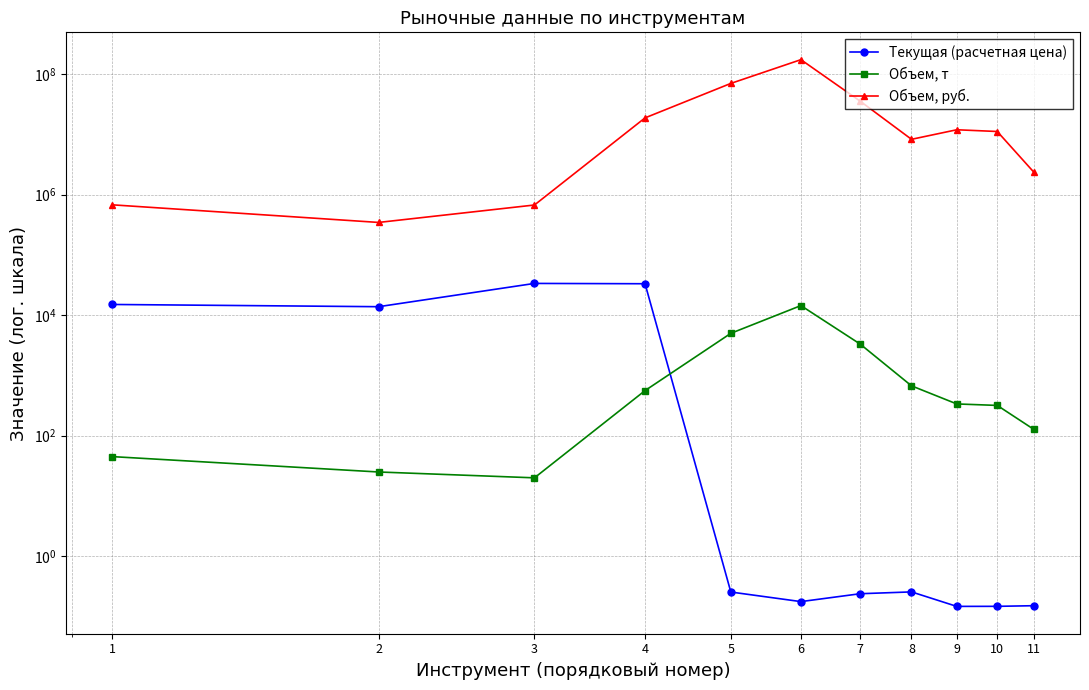

How many lines are shown in the chart?

3